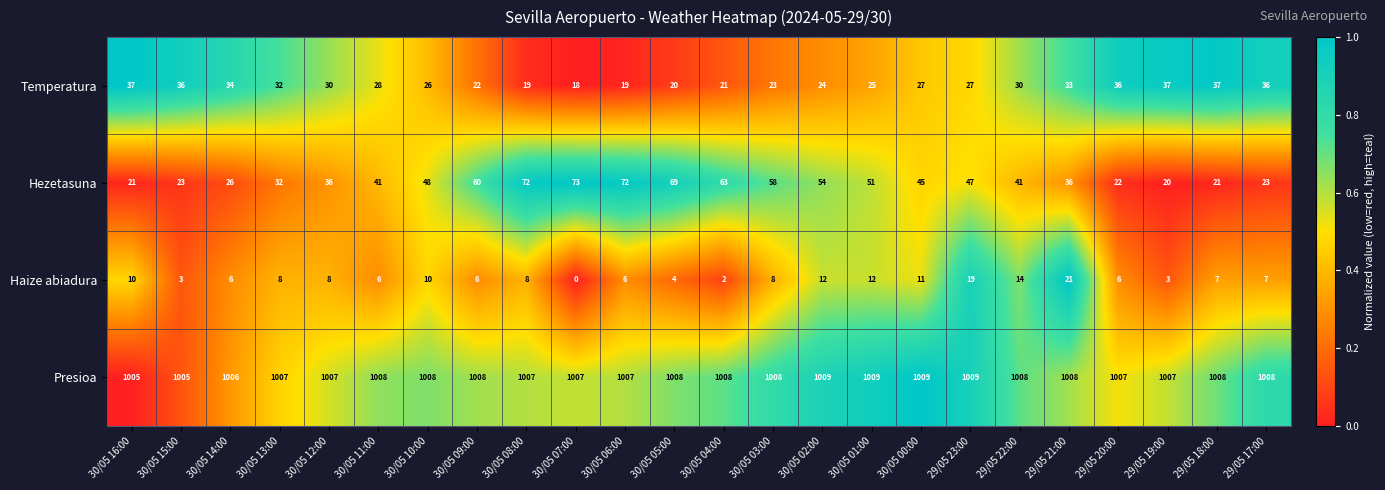

Which series has the largest range (max minus min)?

Hezetasuna